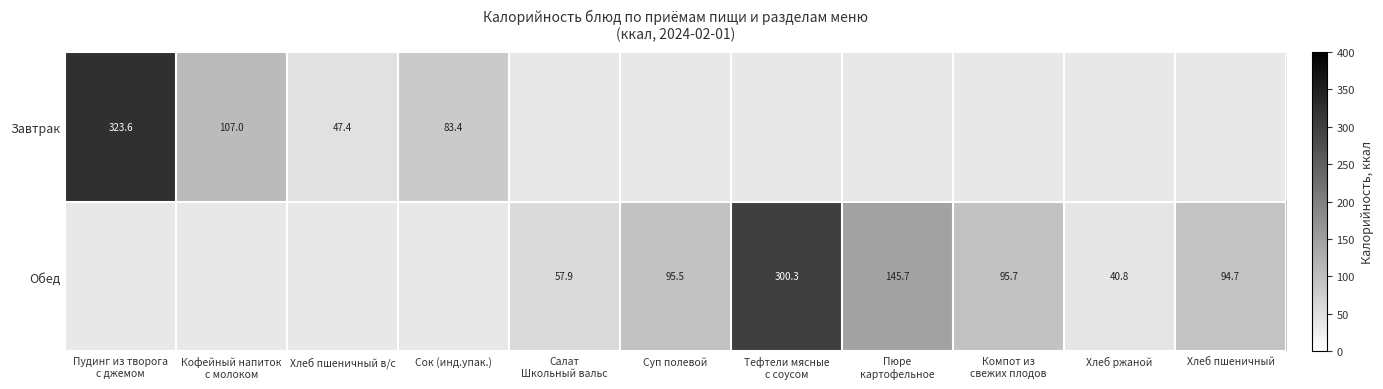

Which label corresponds to the smallest value in the chart?

Хлеб ржаной